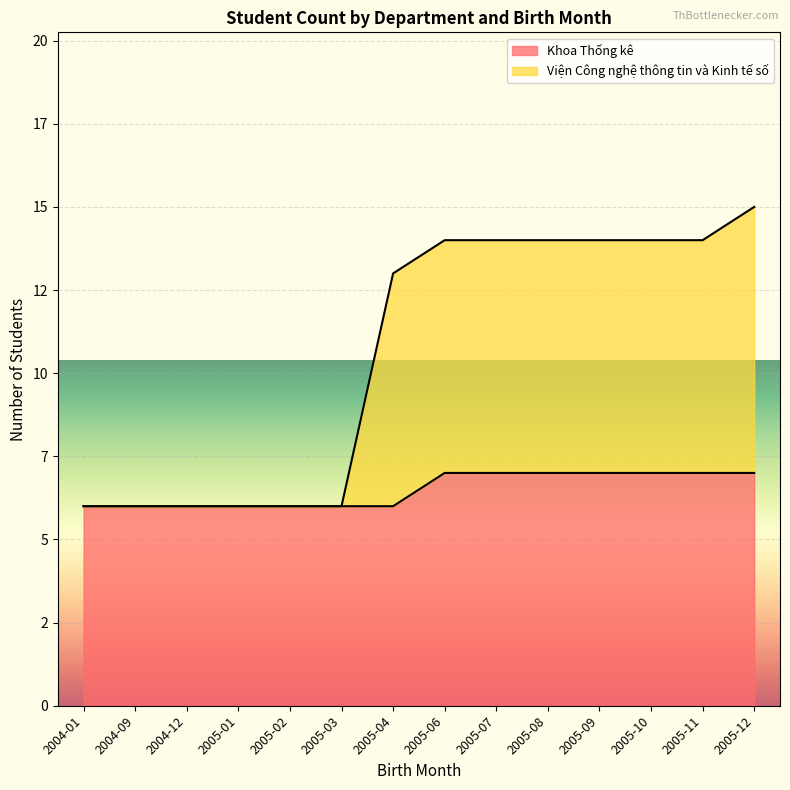

True or false: Viện Công nghệ thông tin và Kinh tế số and Khoa Thống kê intersect in this chart.

False